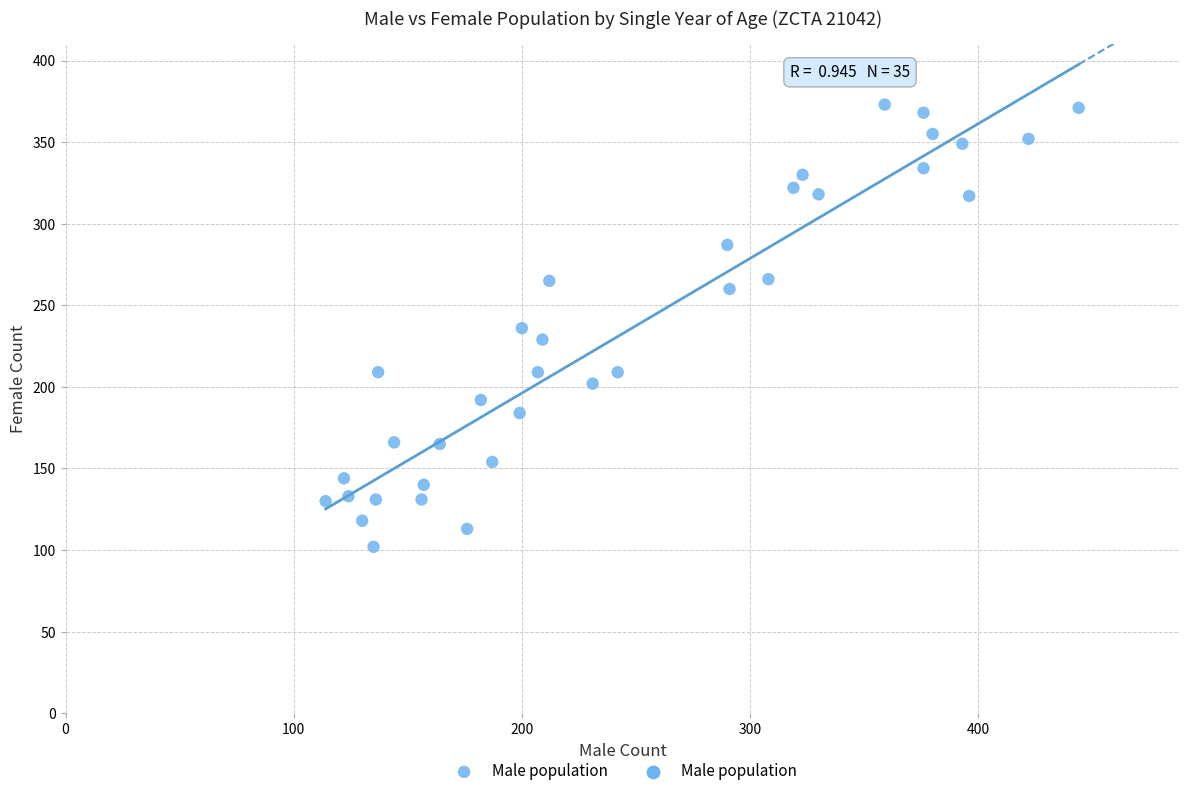

What is the range of Y values (max minus min)?

271